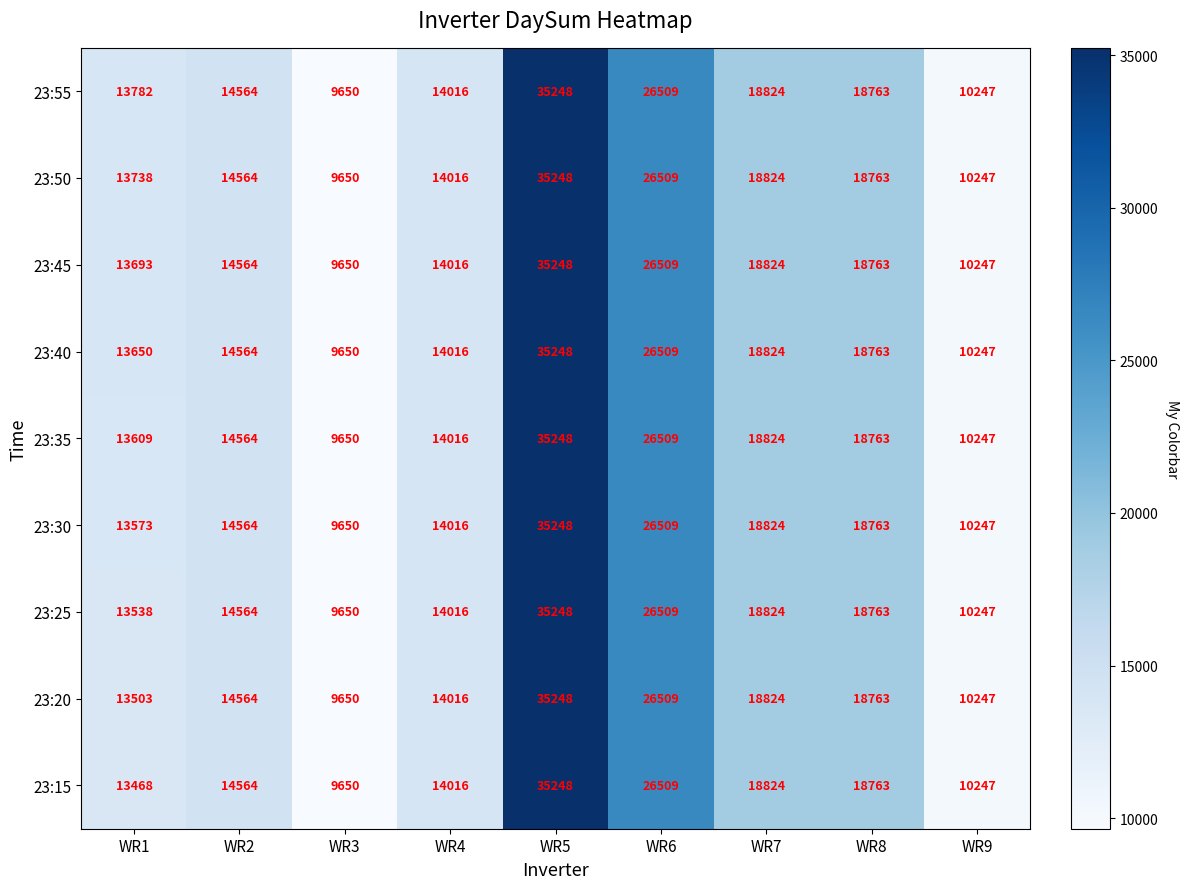

At which category is the sum across all series the highest?

WR5